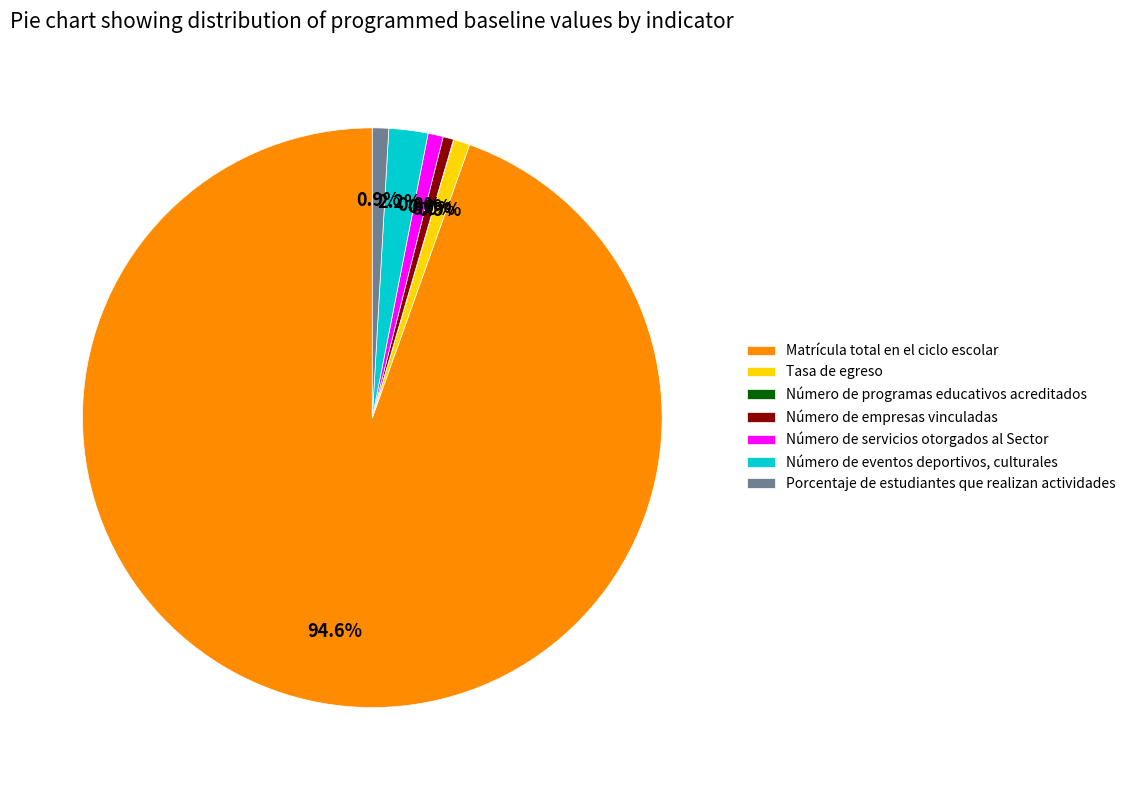

Which category accounts for the majority?

Matrícula total en el ciclo escolar